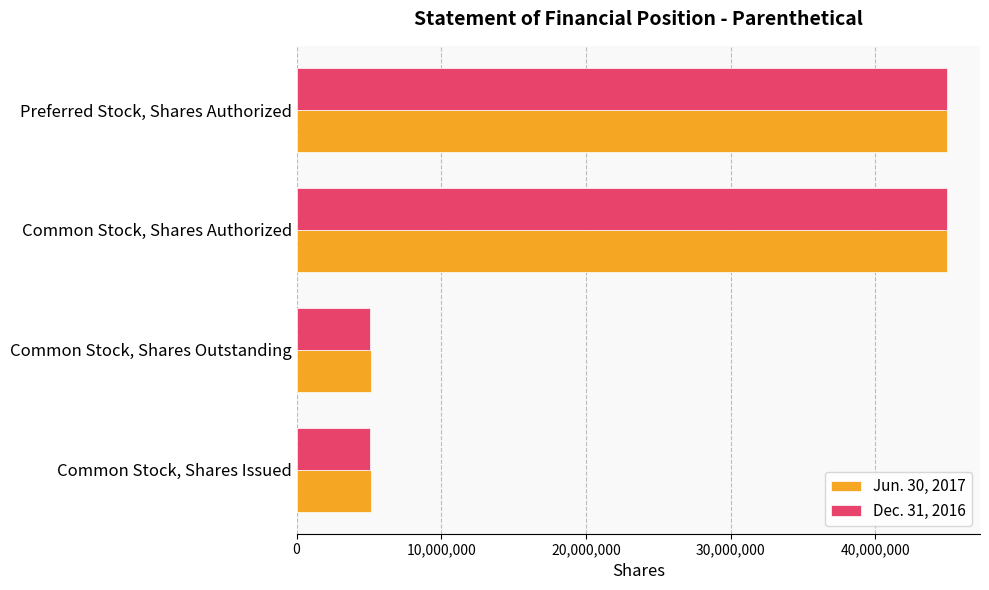

How many distinct data groups are displayed?

2